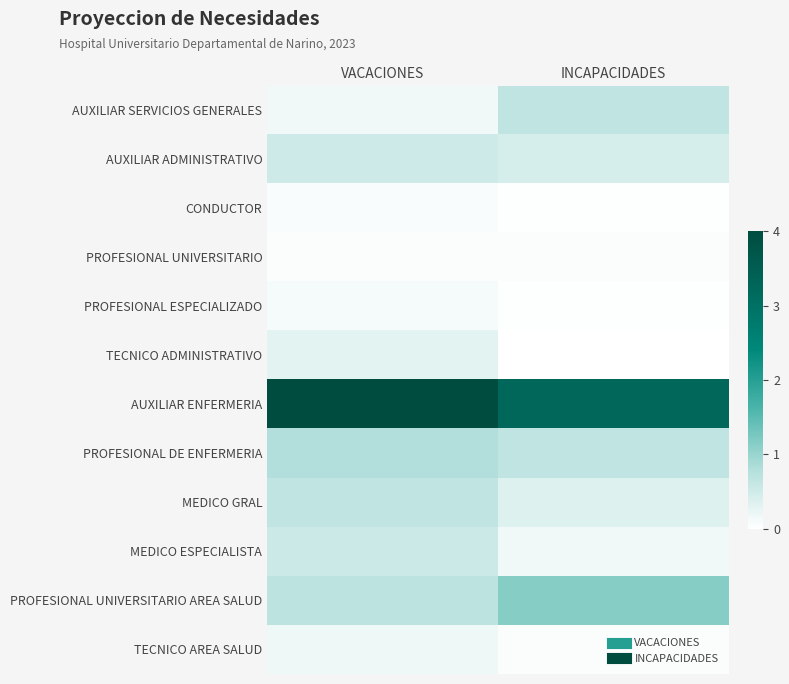

At how many categories does at least one series exceed 1?

2